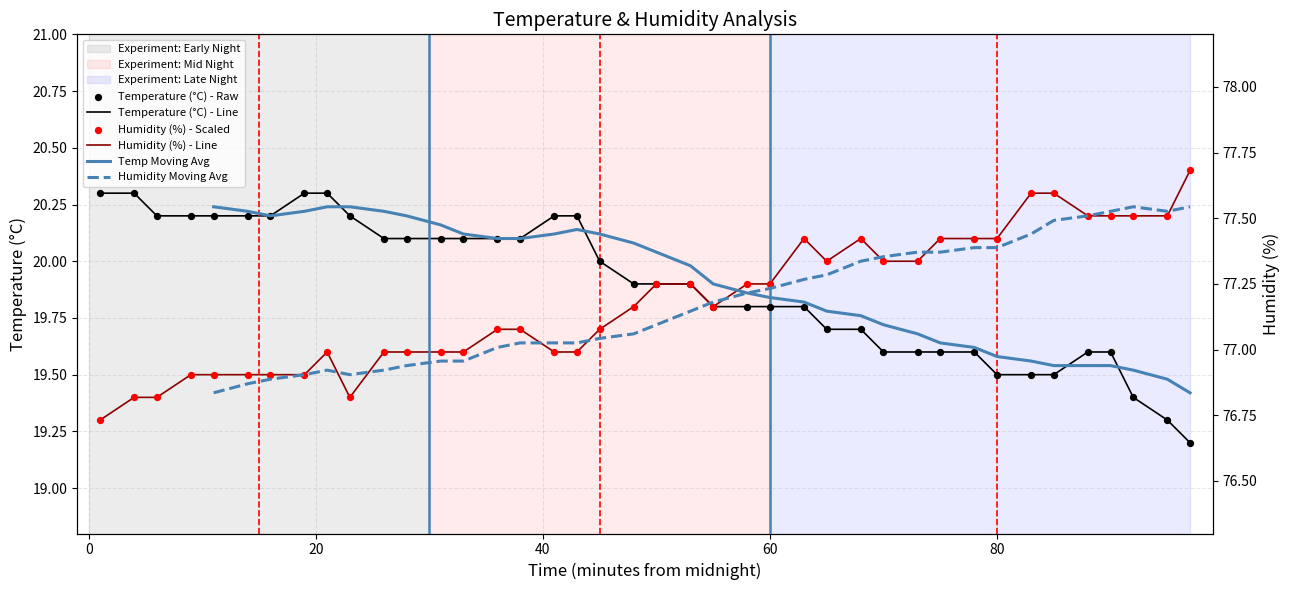

Is the value of temperature at 00:28 greater than the value of humidity at 00:45?

Yes